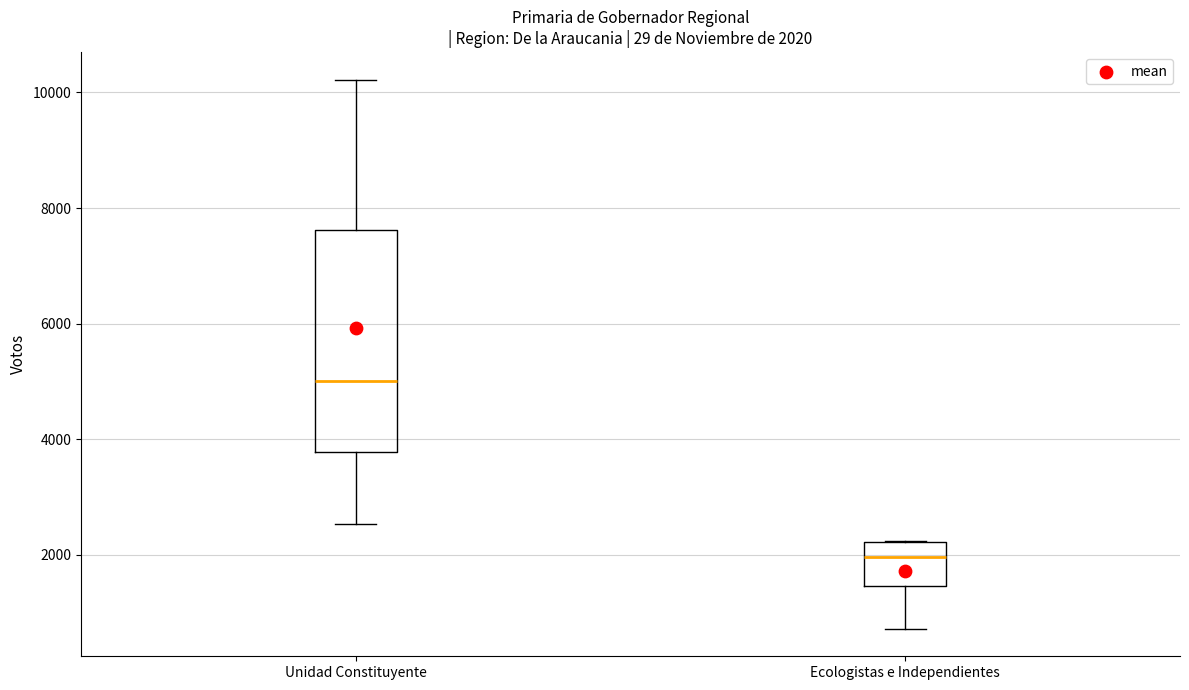

Comparing the boxes themselves (not the whiskers), which one is the tallest?

Unidad Constituyente